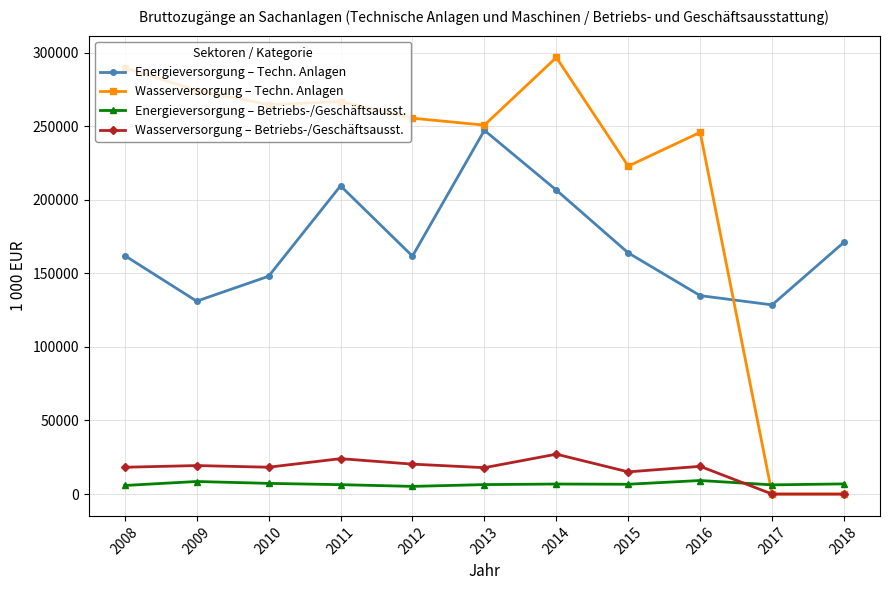

Which series has the largest total across all categories?

Wasserversorgung – Techn. Anlagen